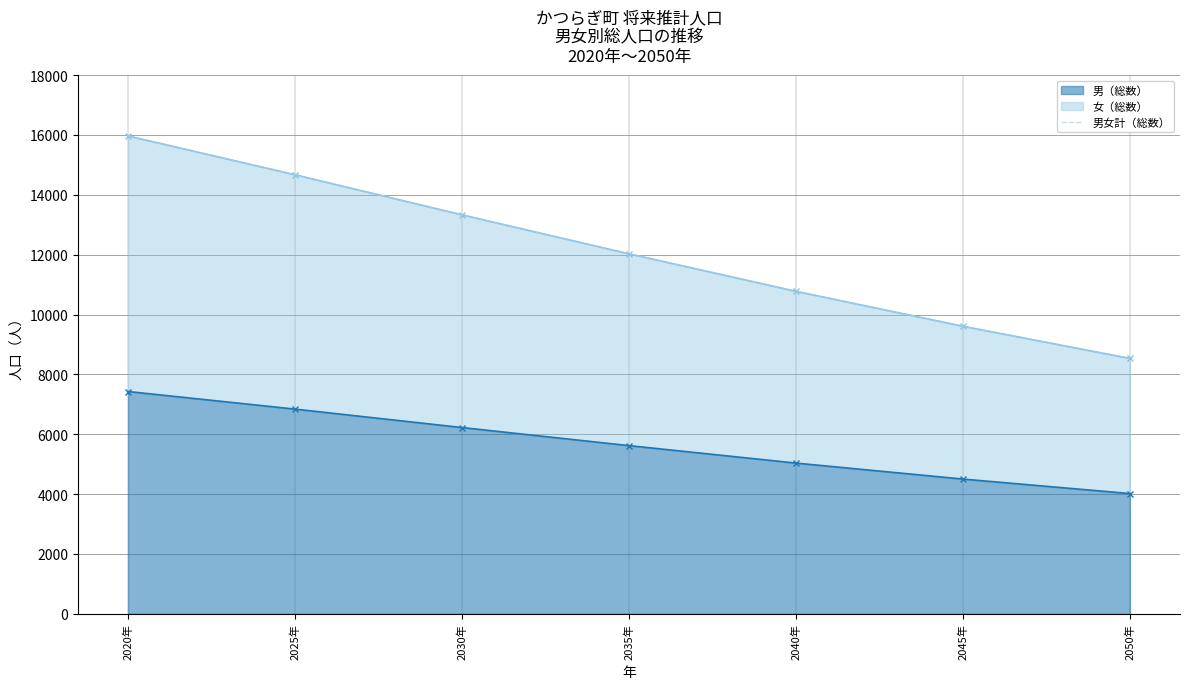

The 男（総数） series shows 7212 at 2040年. True or false?

False